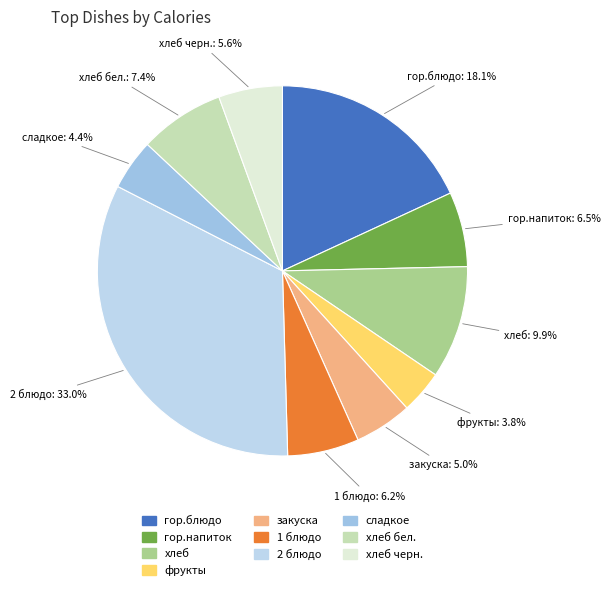

Is there any slice that represents more than half of the pie?

No